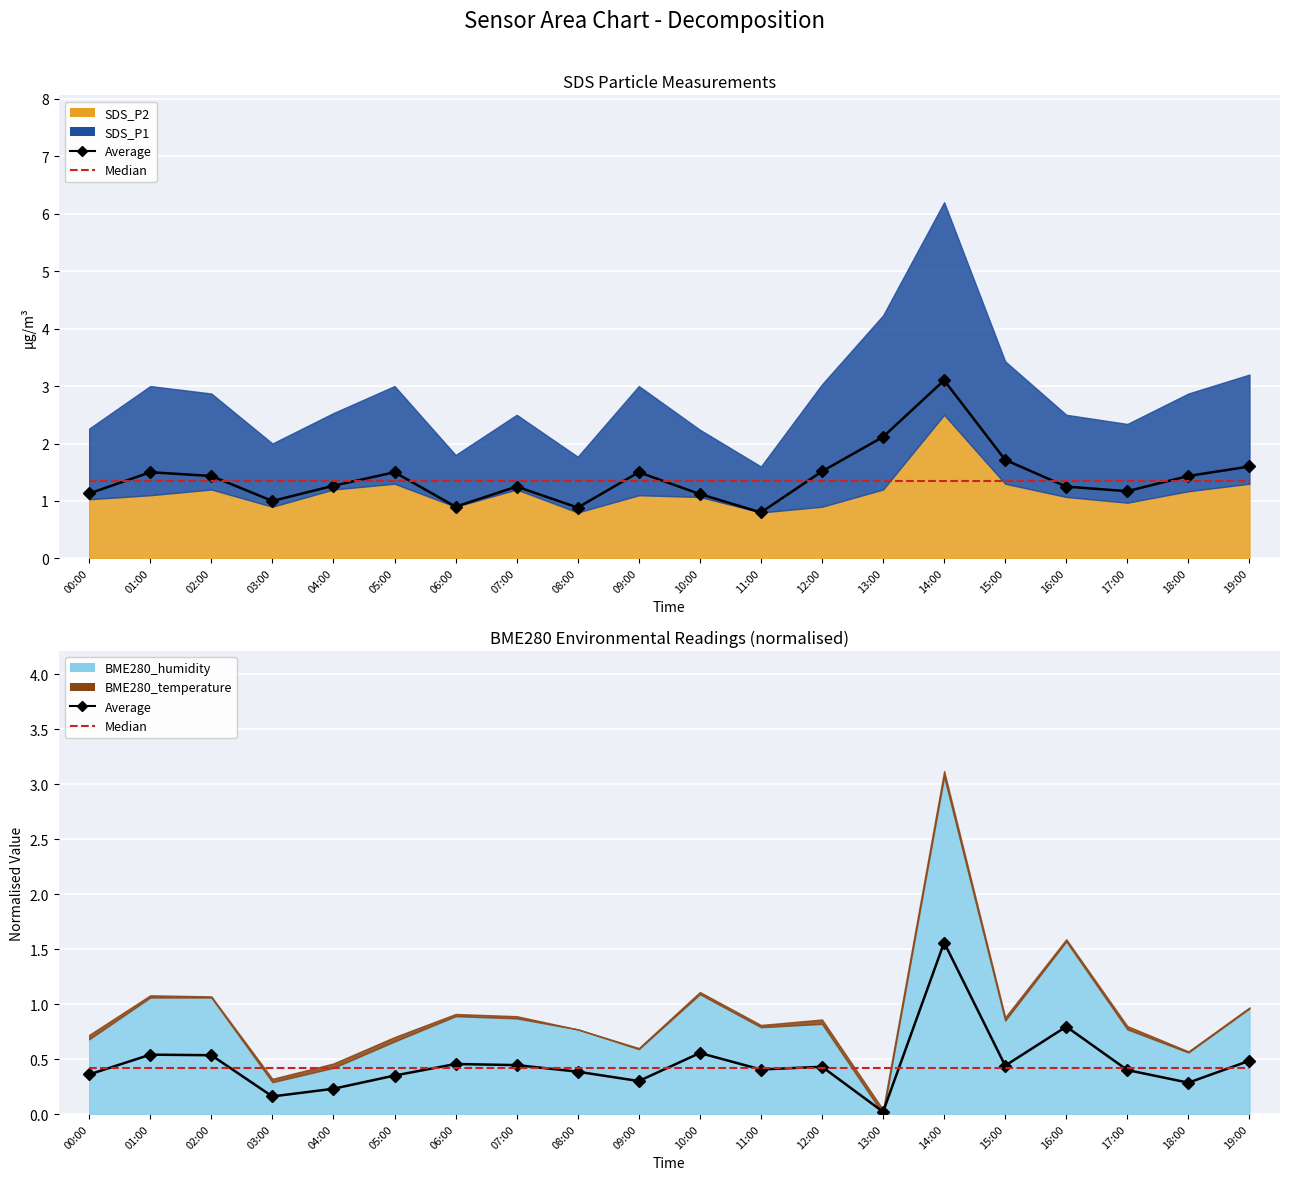

How many times do Median and Average cross each other?

11